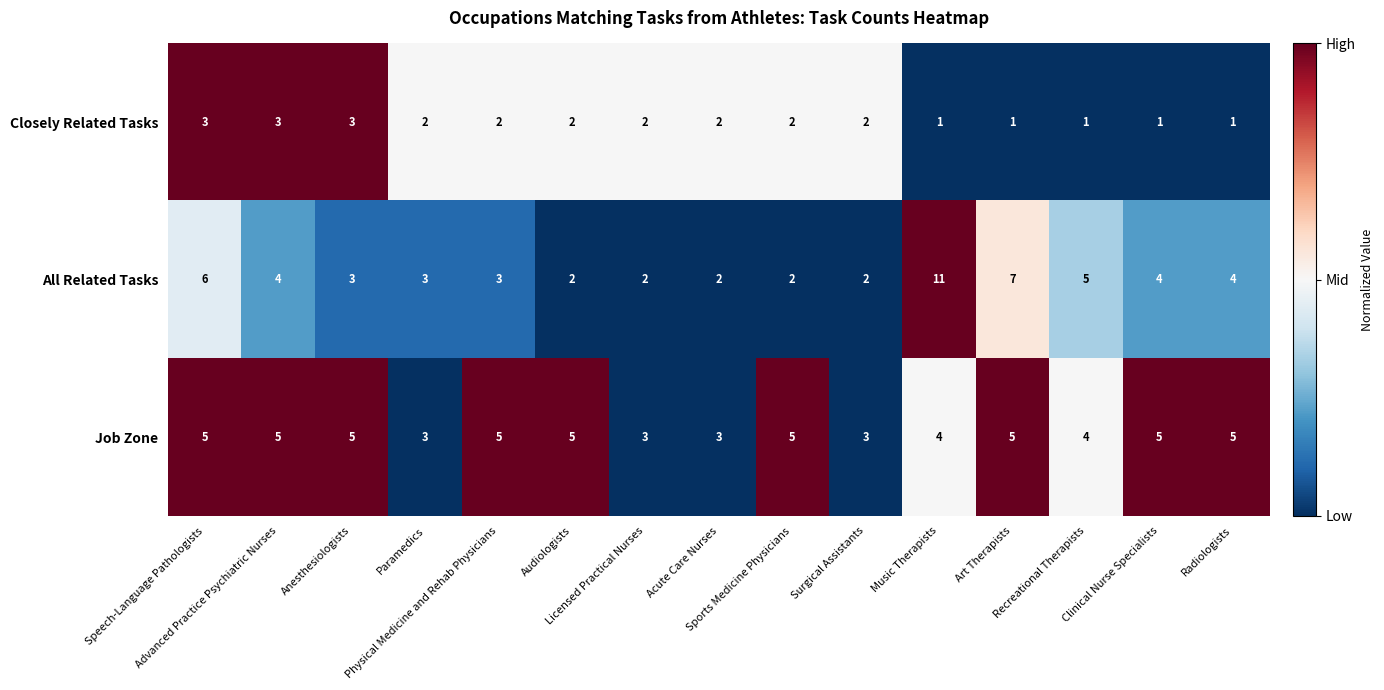

List the series in order of their peak value, highest first.

All Related Tasks, Job Zone, Closely Related Tasks